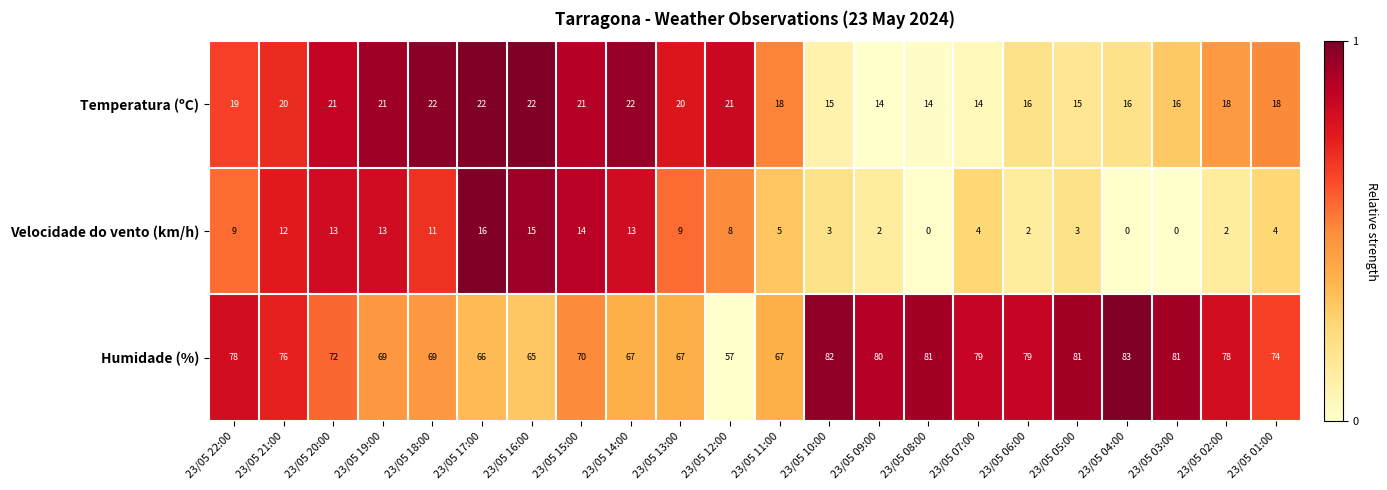

What is the spread (max minus min) of values at 23/05 17:00?

50